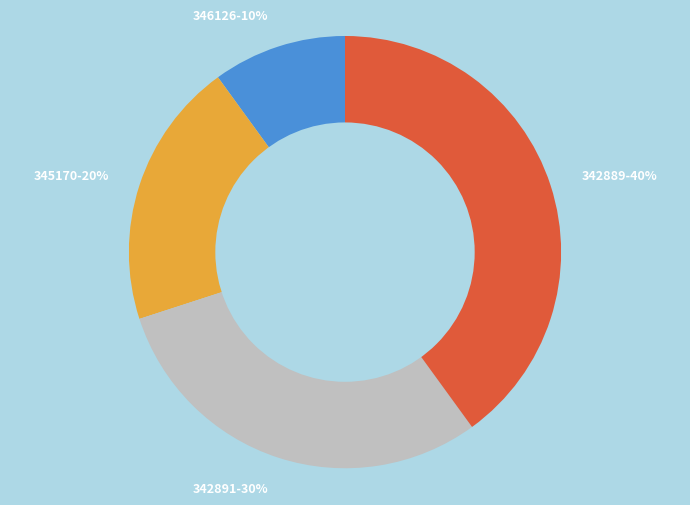

What is the smallest slice in the pie chart?

346126